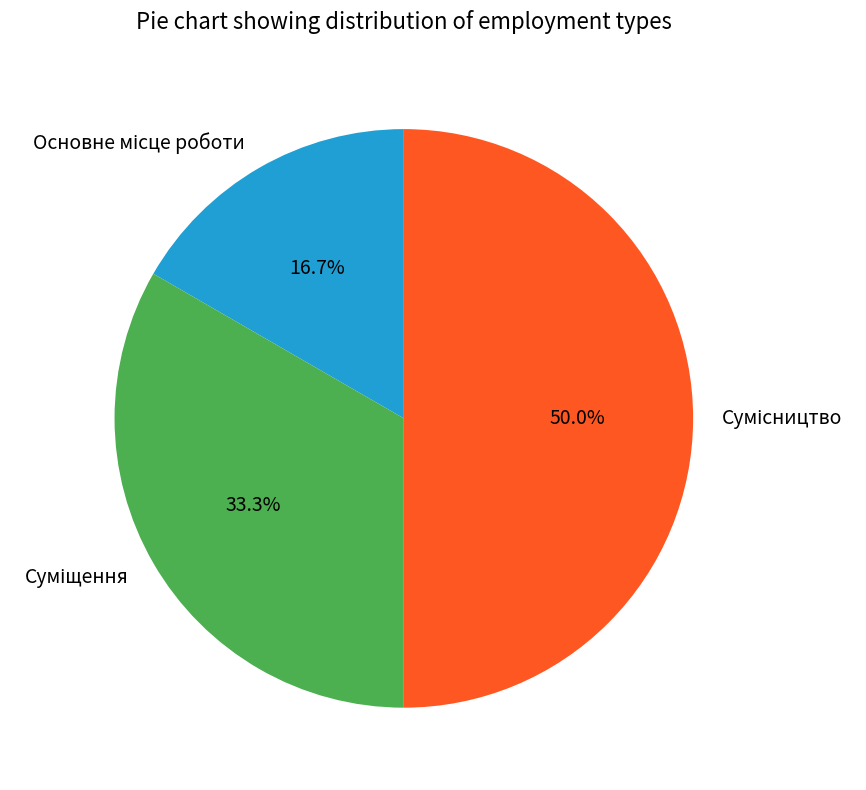

Does Сумісництво represent more than half of the total?

No